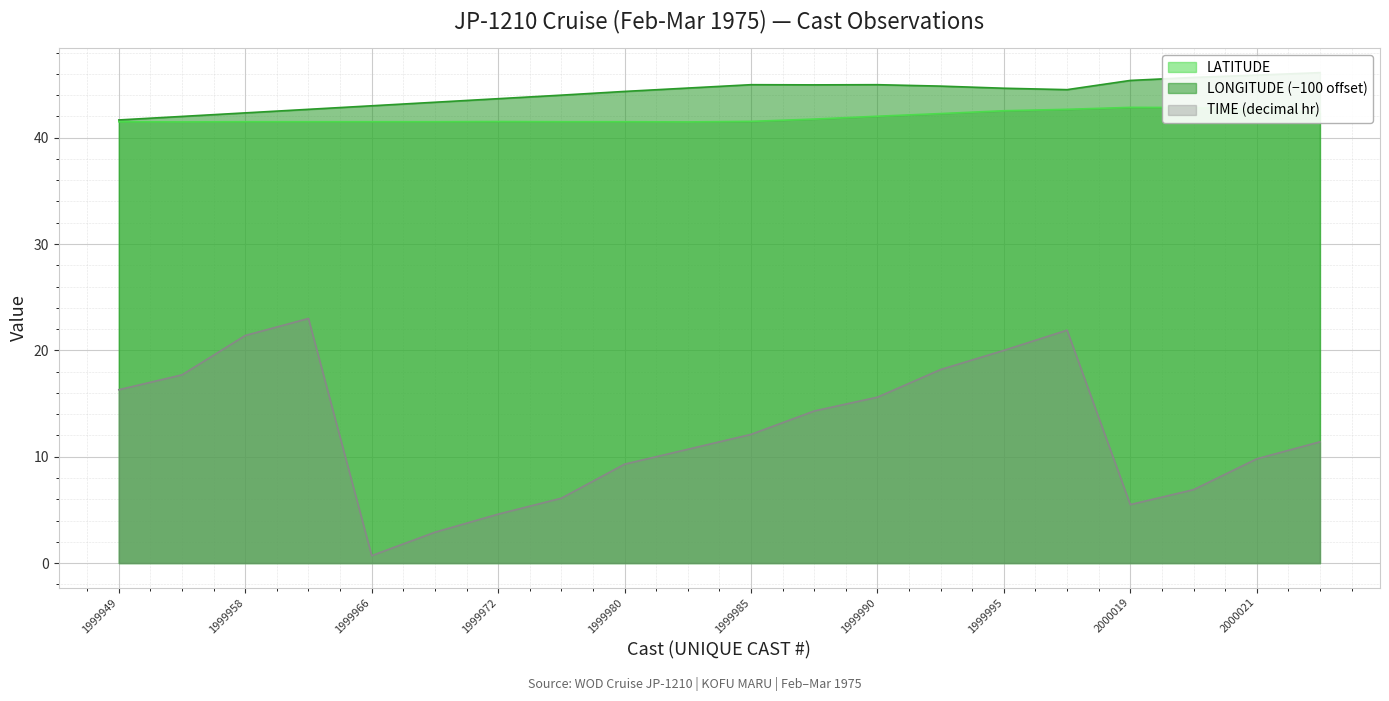

In TIME, how many points are higher than both neighbors (excluding endpoints)?

2